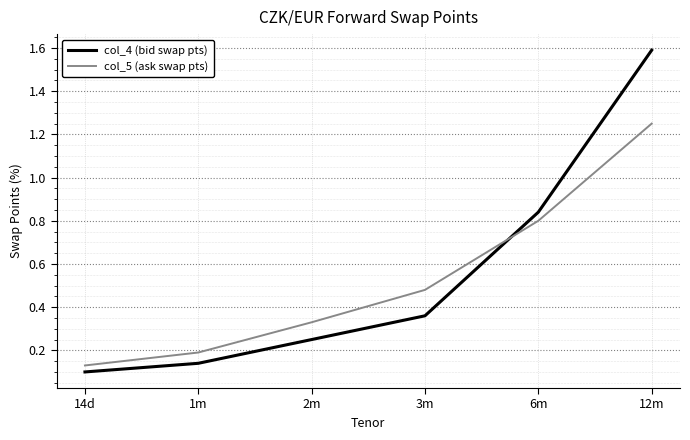

At which label does col_4 (bid swap pts) reach its minimum?

14d